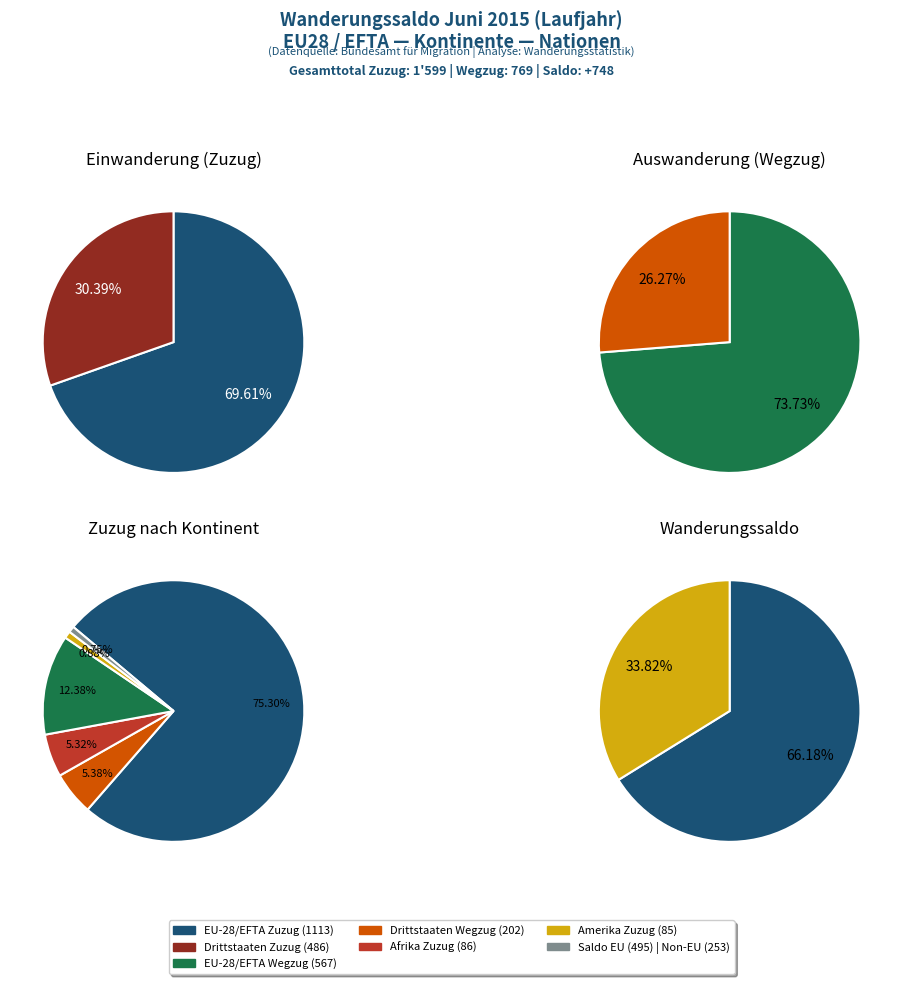

Is it true that Gesamttotal is 63% of the pie?

False